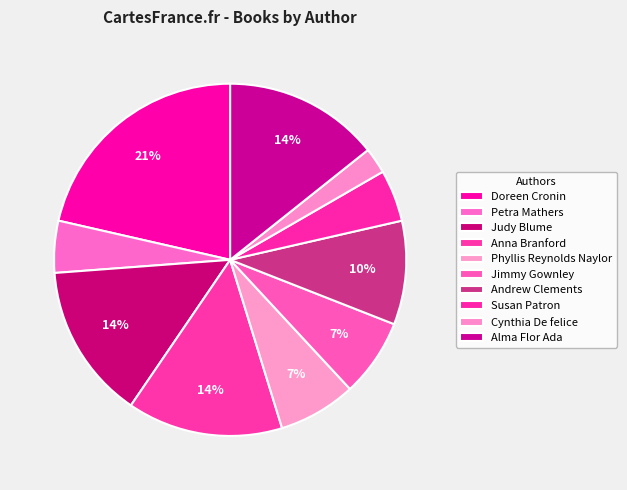

Count the number of slices in the pie.

10